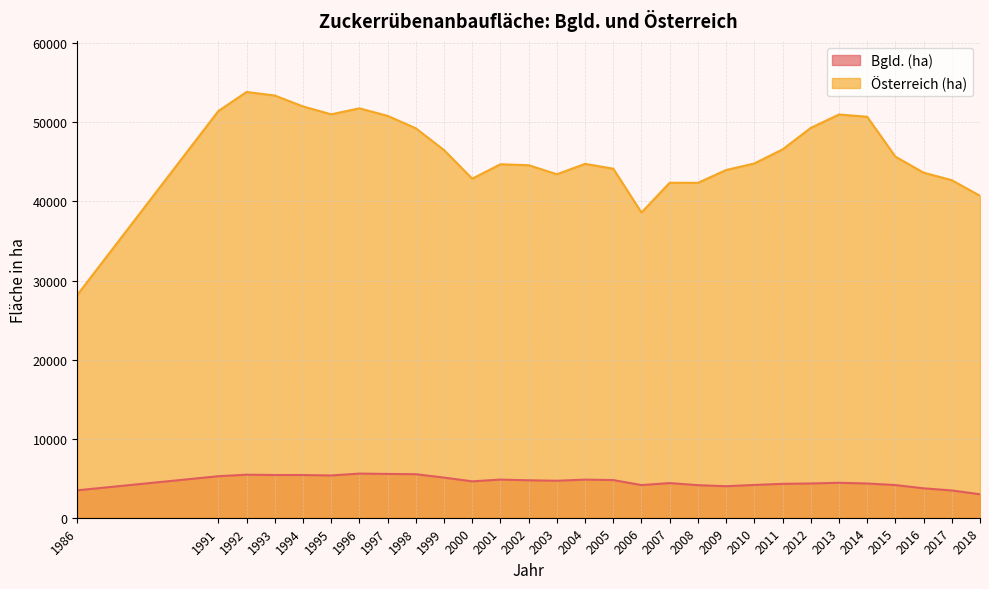

How many lines are shown in the chart?

2